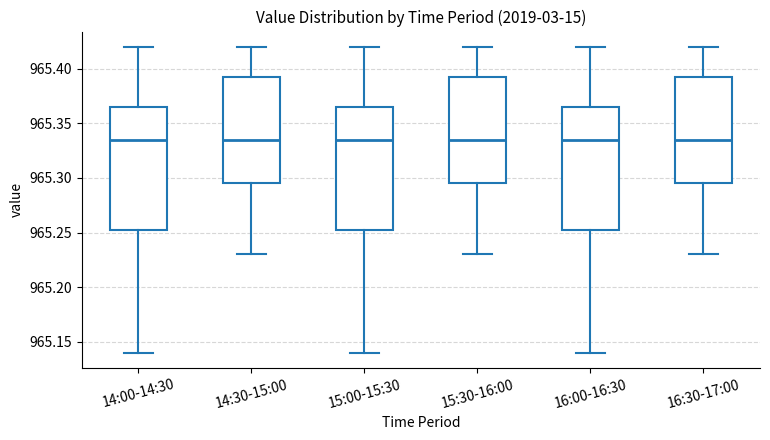

Reading left to right, transcribe this box plot: for each box, give where its median line is, the range the box spans, and where its two whiskers end, as read against the y-axis. The values are not printed on the chart, so give them approximately, as read against the axis.

14:00-14:30: median 965.335, box 965.255 to 965.365, whiskers 965.140 to 965.420
14:30-15:00: median 965.335, box 965.295 to 965.395, whiskers 965.230 to 965.420
15:00-15:30: median 965.335, box 965.255 to 965.365, whiskers 965.140 to 965.420
15:30-16:00: median 965.335, box 965.295 to 965.395, whiskers 965.230 to 965.420
16:00-16:30: median 965.335, box 965.255 to 965.365, whiskers 965.140 to 965.420
16:30-17:00: median 965.335, box 965.295 to 965.395, whiskers 965.230 to 965.420